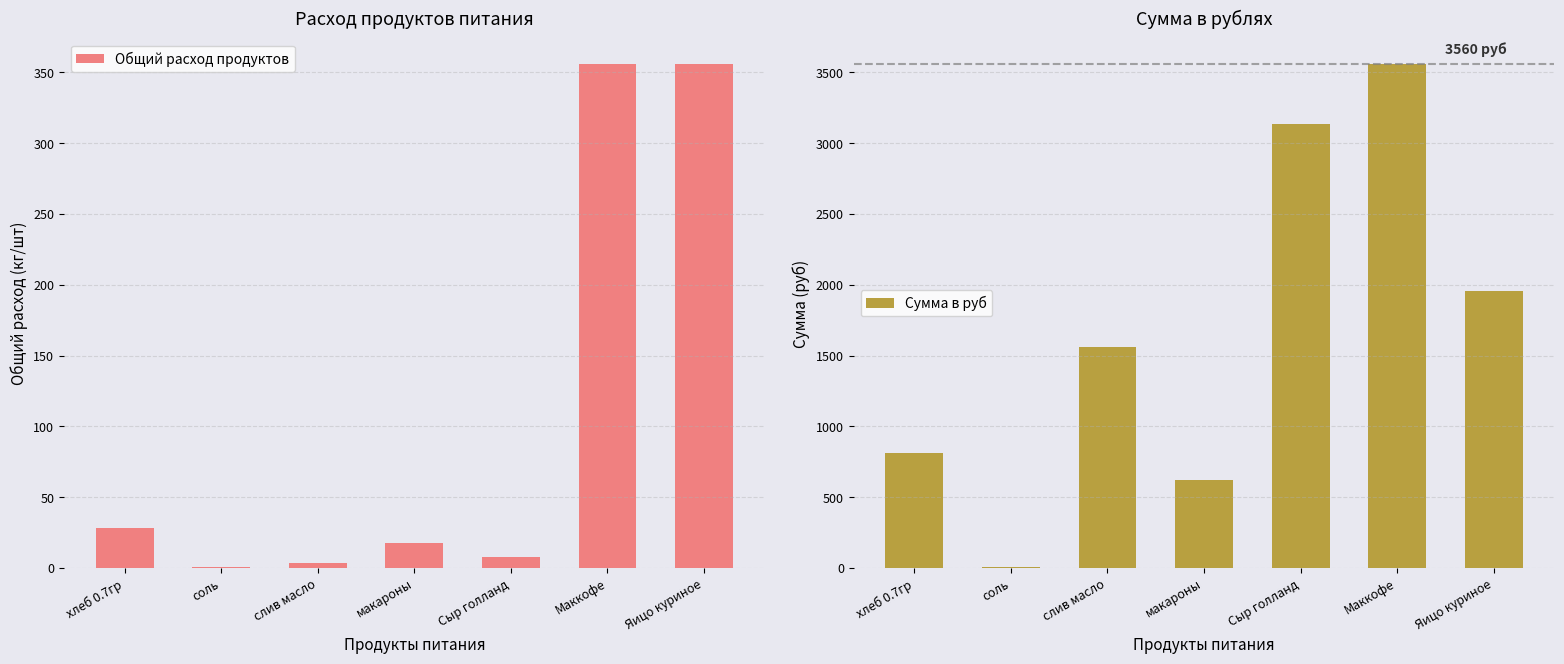

Reading left to right, transcribe all the data shown in this chart.

Общий расход продуктов: хлеб 0.7гр=28.5	соль=0.7	слив масло=3.6	макароны=17.8	Сыр голланд=7.8	Маккофе=356.0	Яицо куриное=356.0
Сумма в руб: хлеб 0.7гр=813.7	соль=8.5	слив масло=1562.4	макароны=623.0	Сыр голланд=3132.8	Маккофе=3560.0	Яицо куриное=1958.0